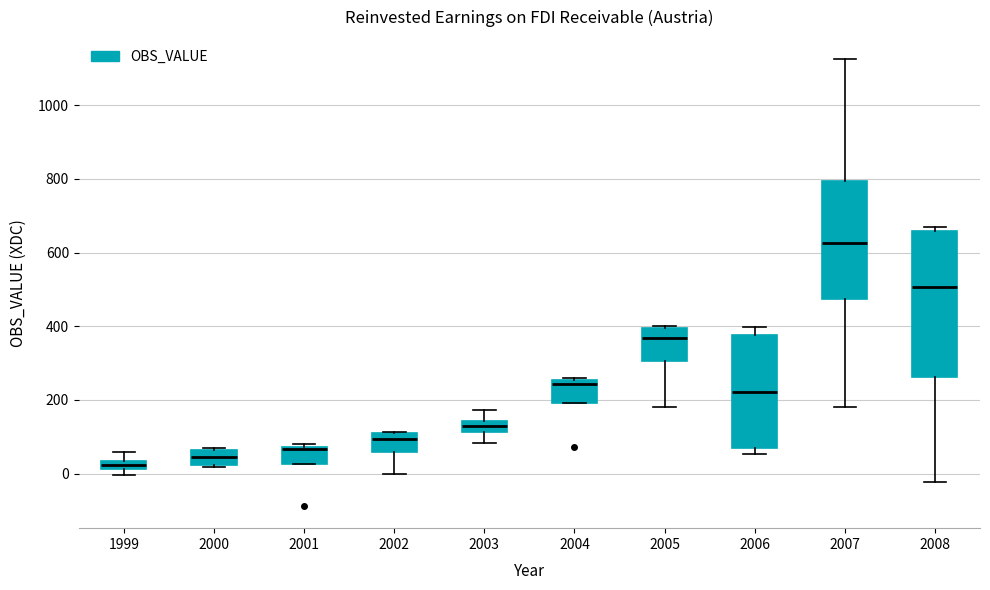

Comparing the boxes themselves (not the whiskers), which one is the tallest?

2008